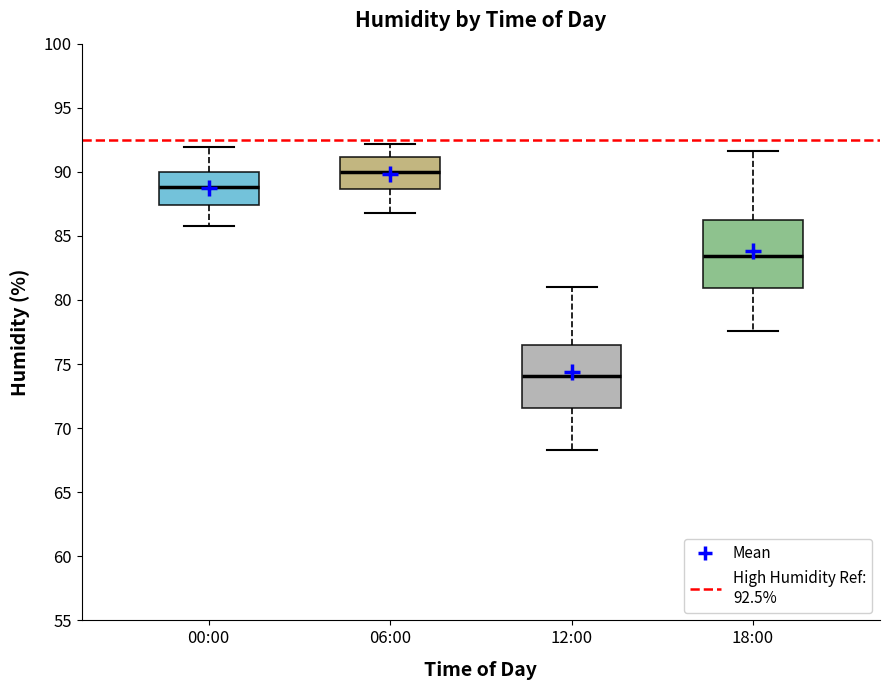

Which box's median line is the lowest?

12:00